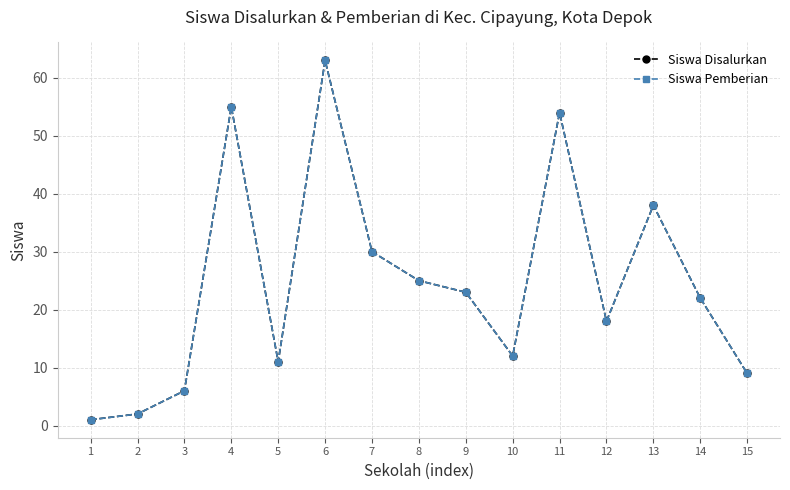

Which category has the lowest value in the Siswa Pemberian series?

1